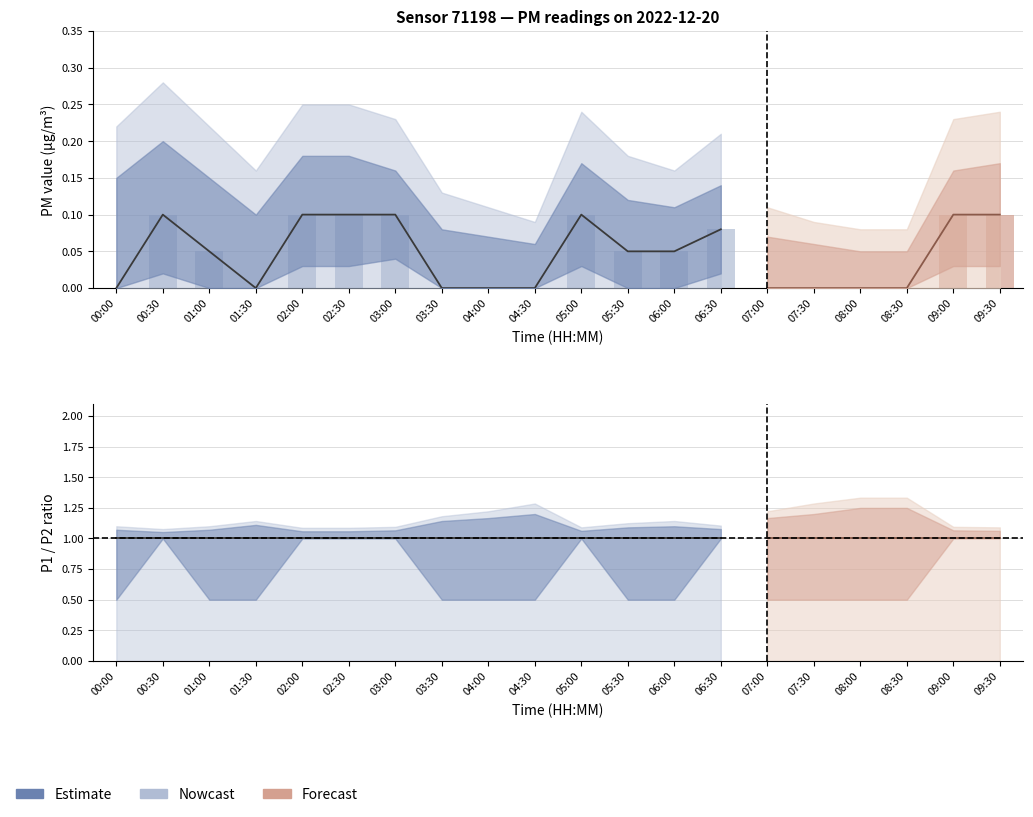

How many values exceed 0?

11